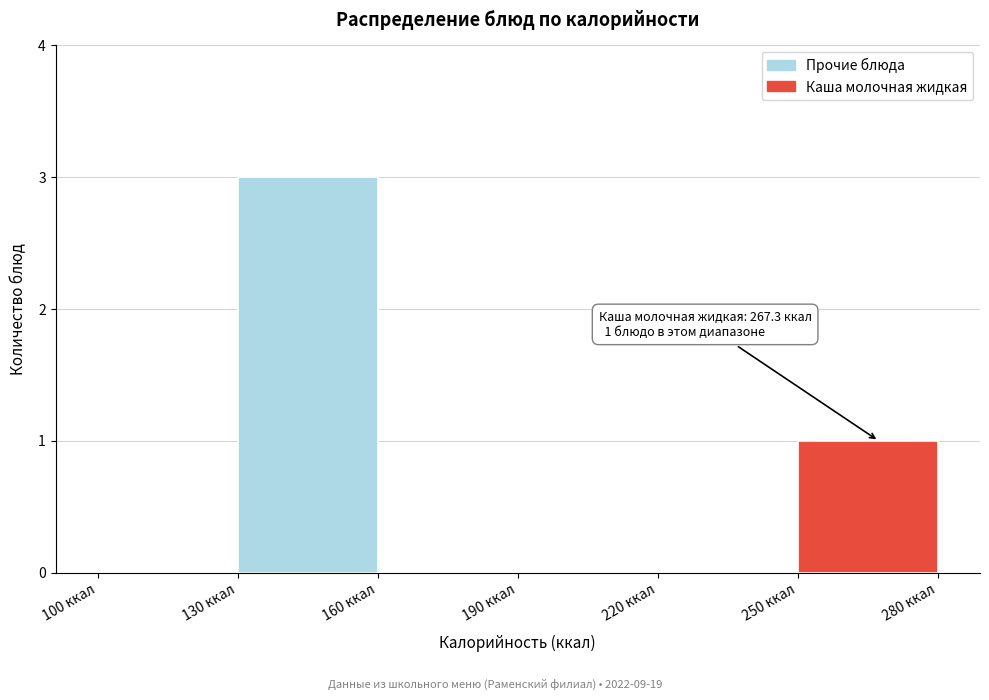

Over which range of the x-axis is the bar tallest?

130 to 160